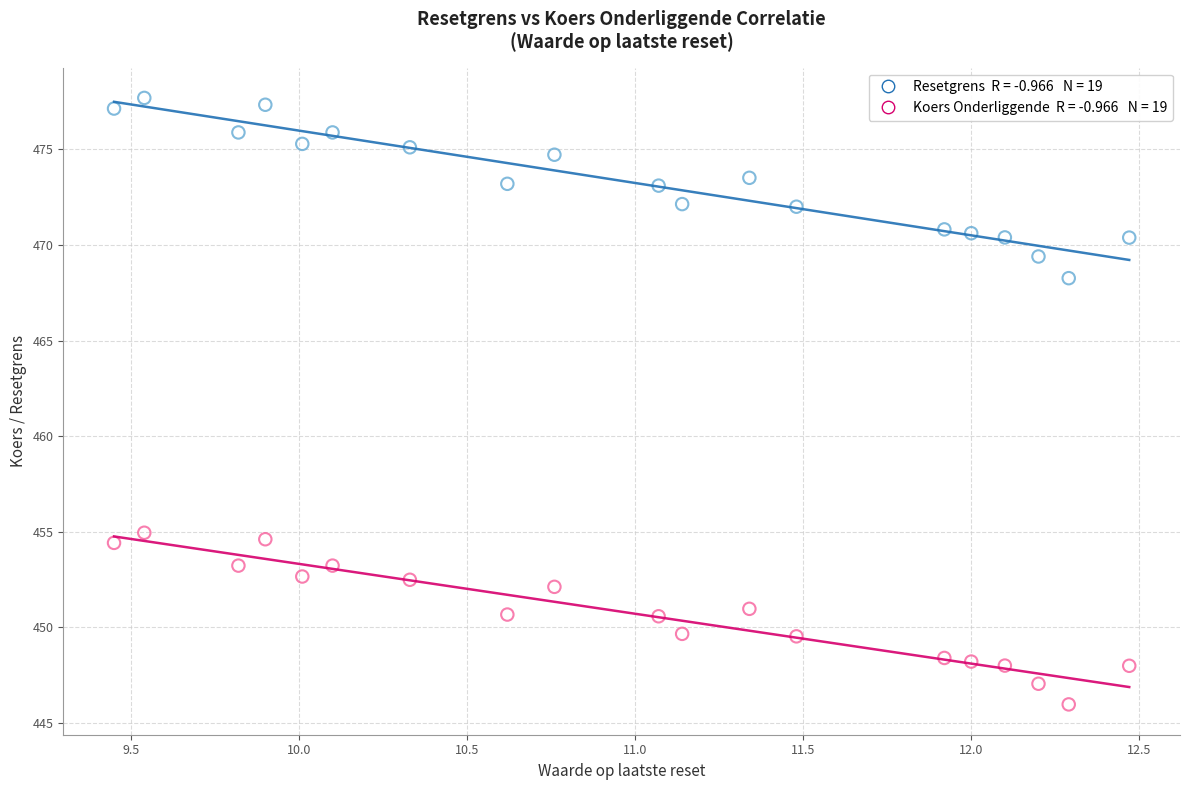

Across all data points, what is the range of Y values (max minus min)?

31.7